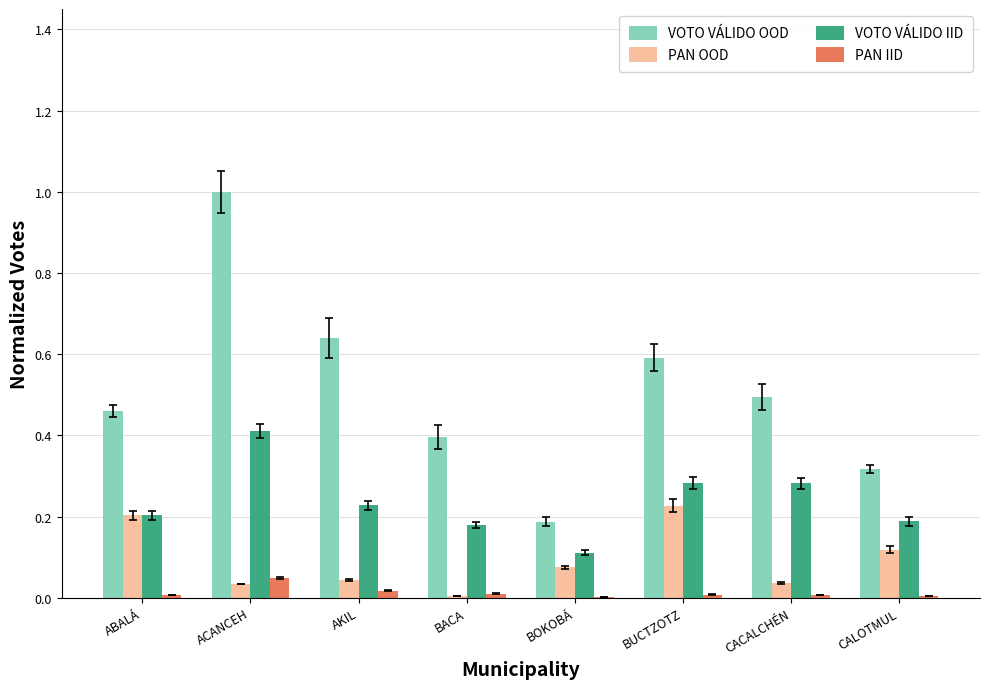

Rank the series at BACA from highest to lowest value.

VOTO VÁLIDO OOD, VOTO VÁLIDO IID, PAN IID, PAN OOD